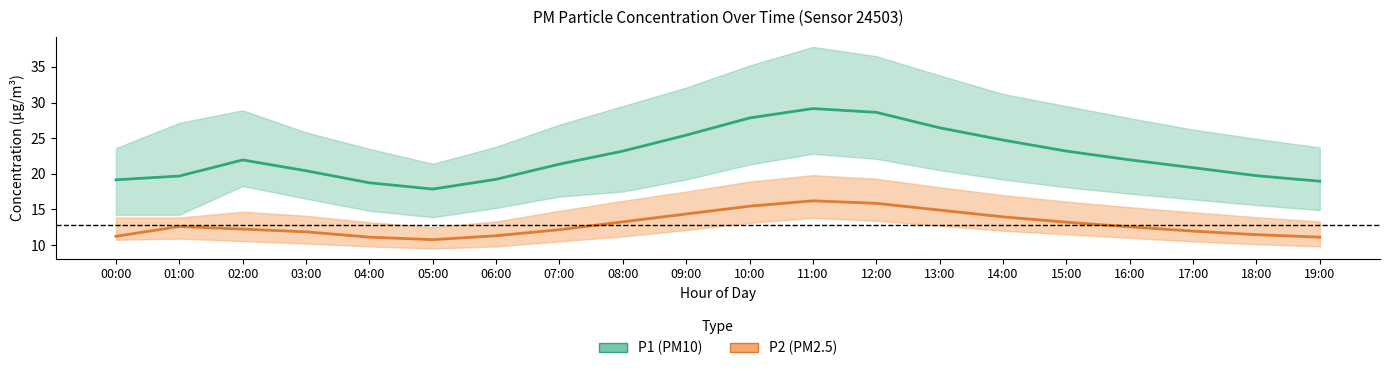

The P2 (PM2.5) series shows 22.7 at 09:00. True or false?

False